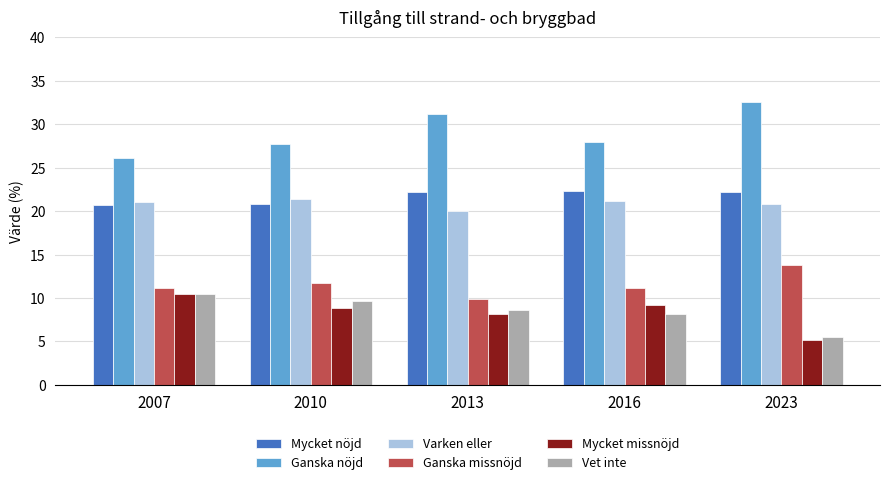

What is the difference between the maximum and minimum values in the Ganska nöjd series?

6.5